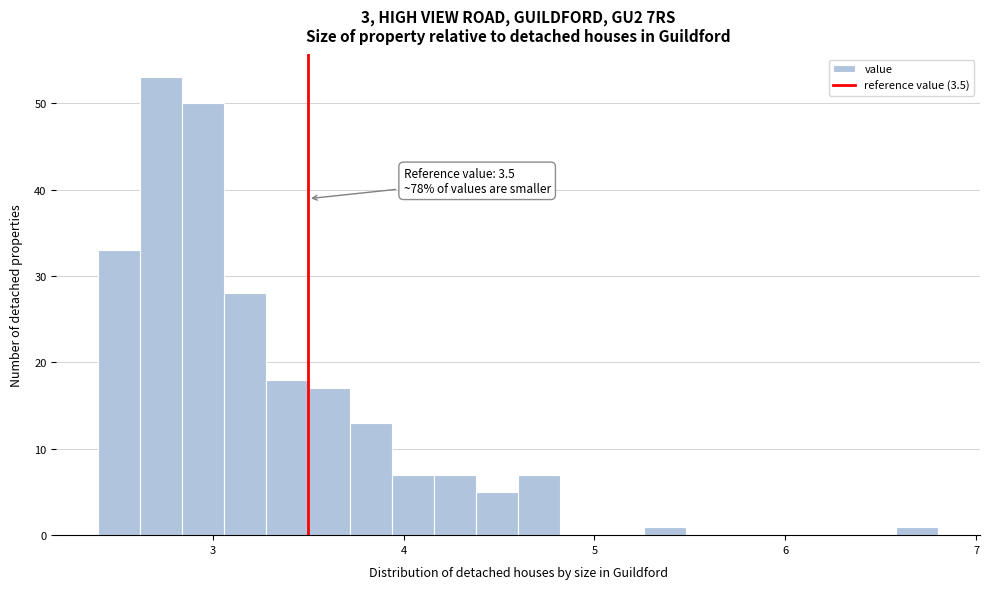

Around what value on the x-axis is the tallest bar? Give the approximate position of its centre, as read against the axis.

2.7